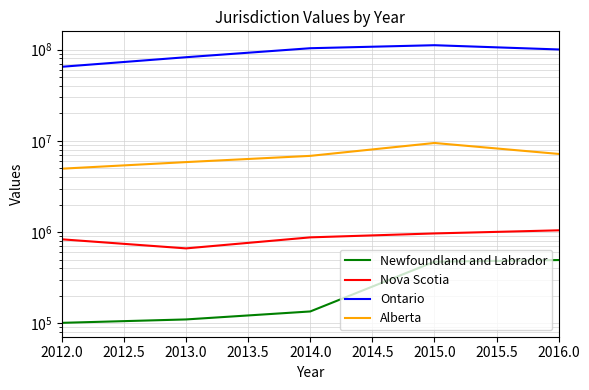

Which series changed the most between 2012.0 and 2016.0?

Ontario